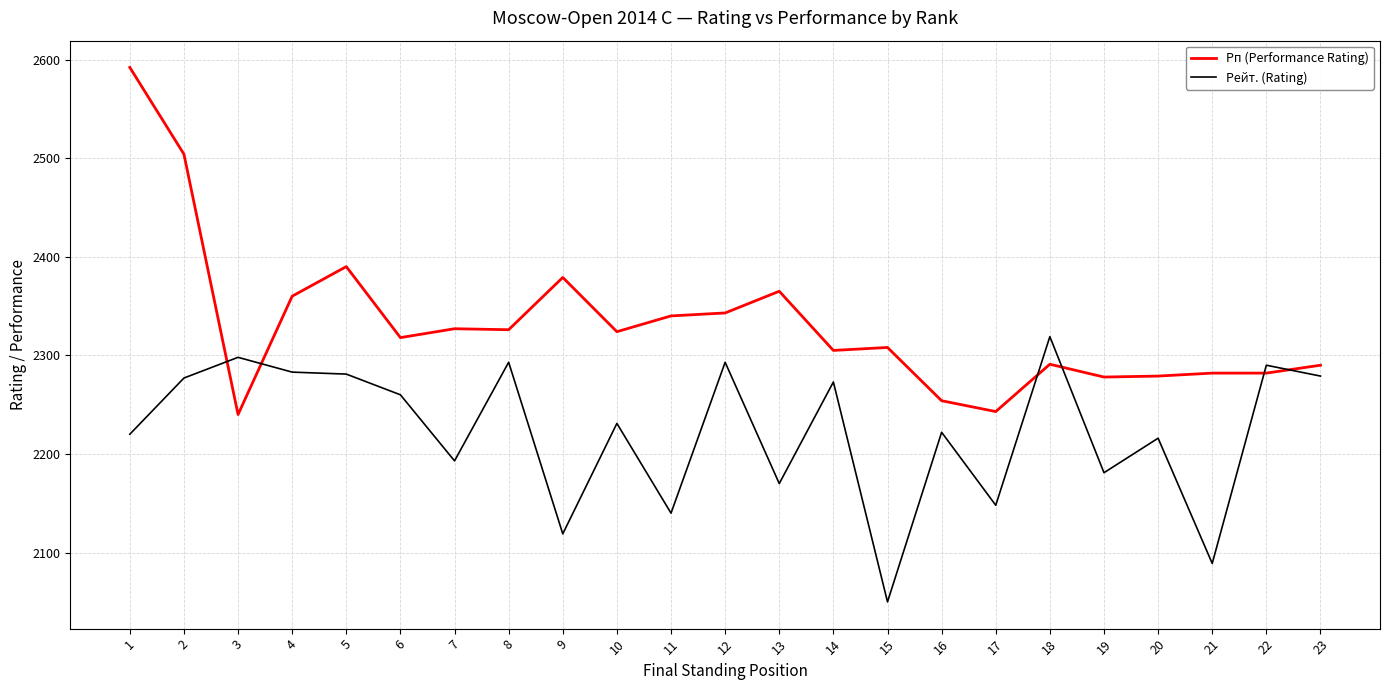

Where is Рп (Performance Rating) nearest to the value 2416?

5